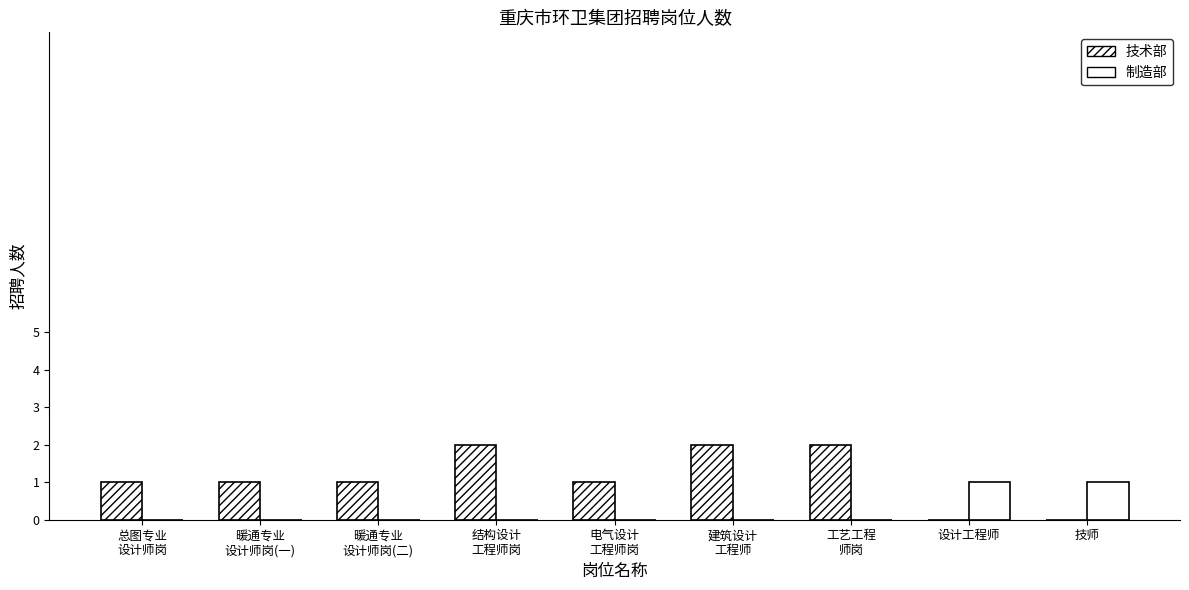

Are the bars horizontal?

No